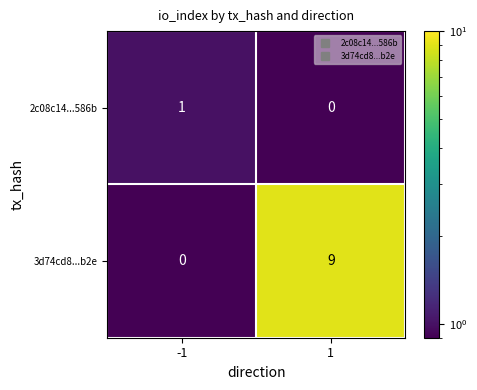

Reading left to right, transcribe all the data shown in this chart.

2c08c14...586b: 1	0
3d74cd8...b2e: 0	9